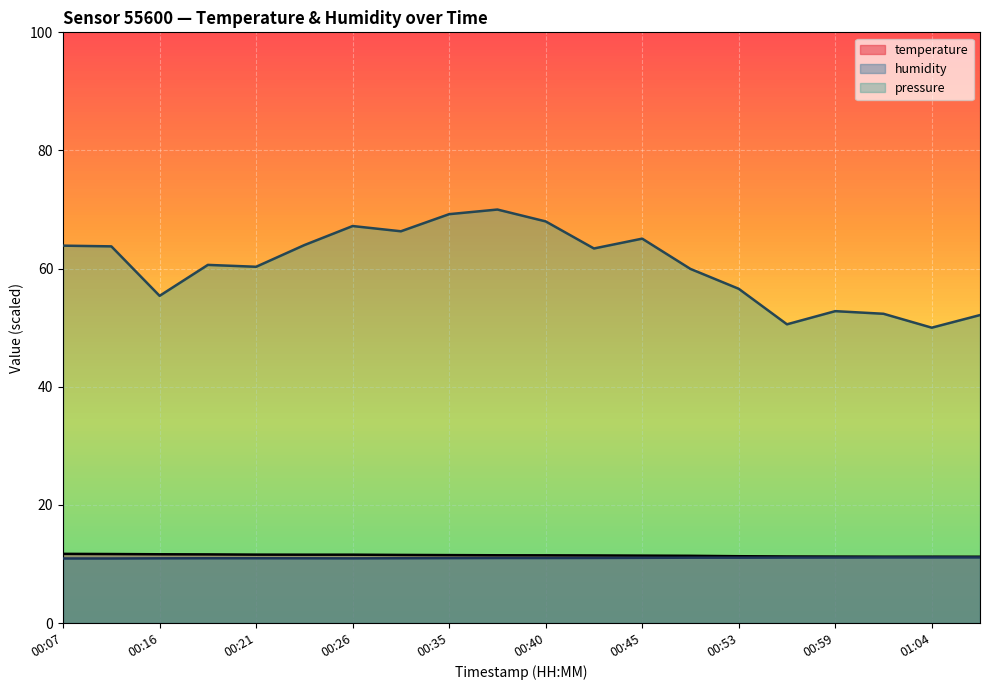

List the series in order of their peak value, lowest first.

humidity, temperature, pressure_norm